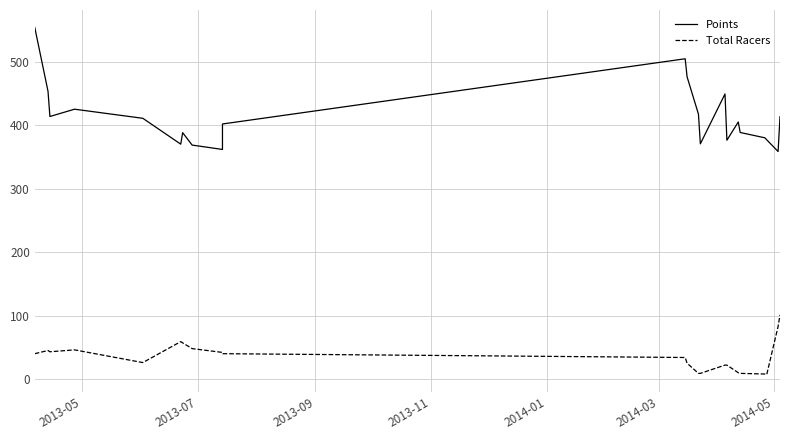

True or false: Points and Total Racers cross at least once.

False